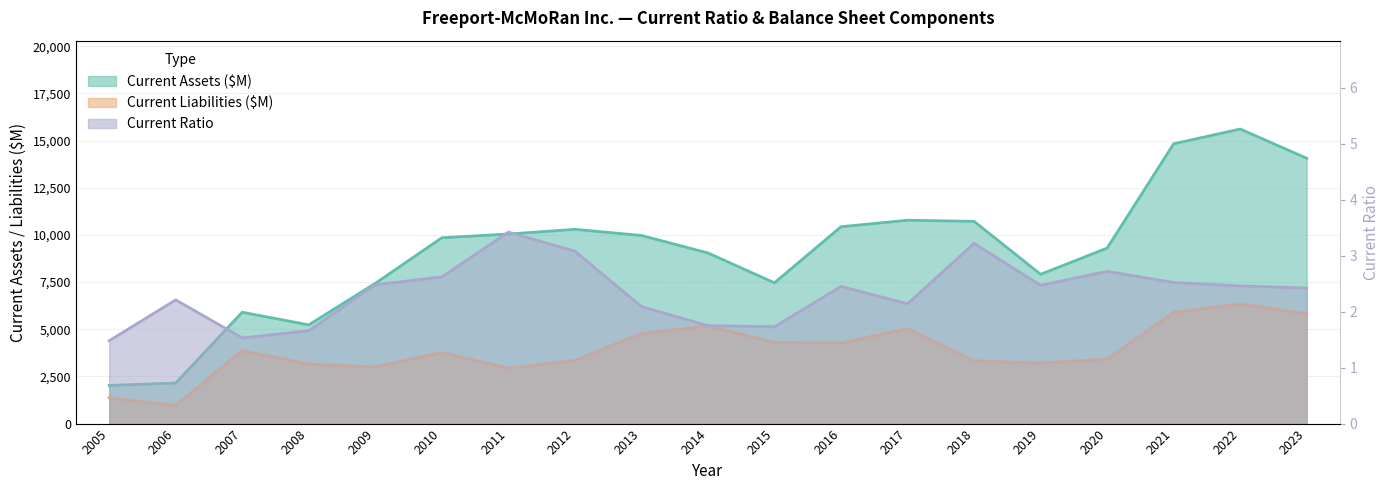

True or false: Current Assets ($M) has a value of 2151.0 at 2006.

True